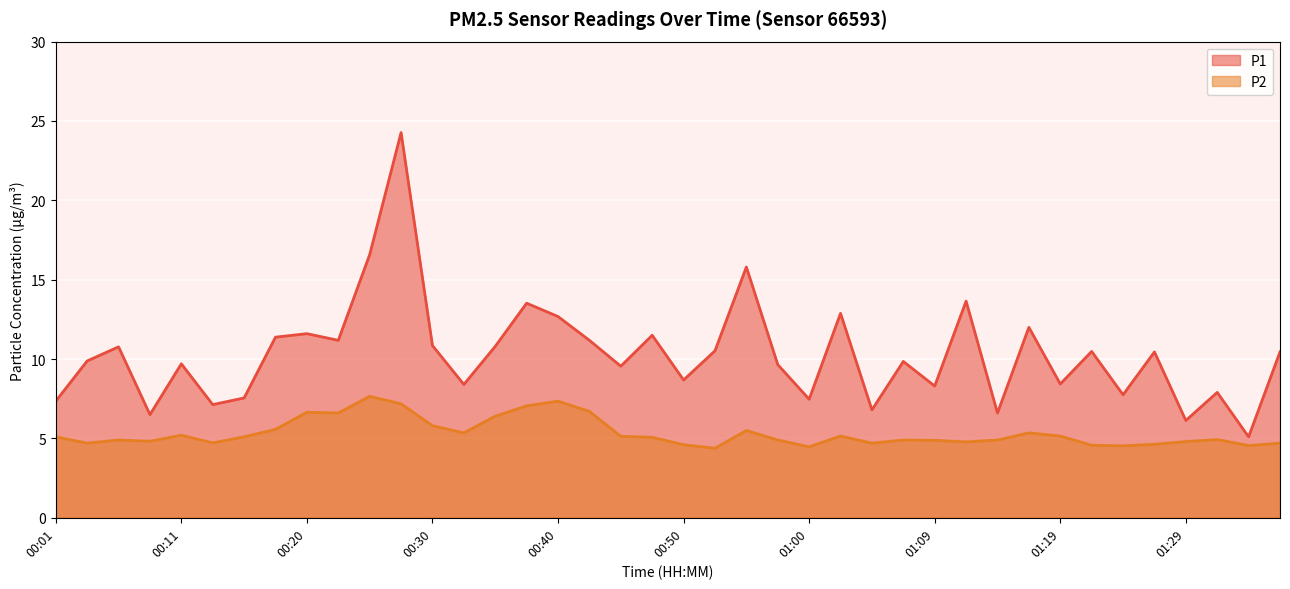

What is the greatest value displayed?

24.3